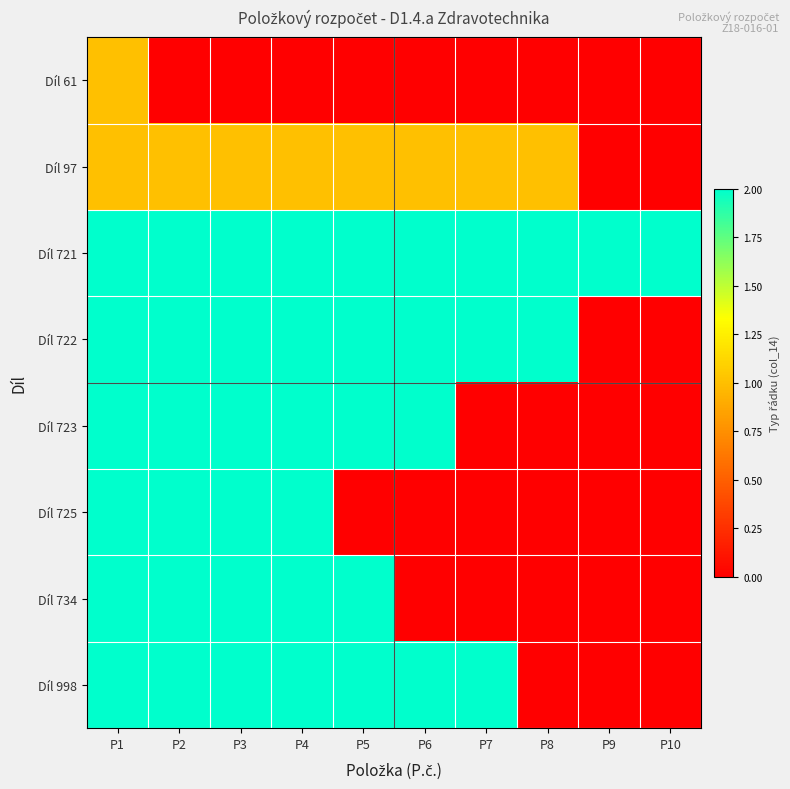

Rank the series by their maximum value, from highest to lowest.

Díl 721, Díl 722, Díl 723, Díl 725, Díl 734, Díl 998, Díl 61, Díl 97